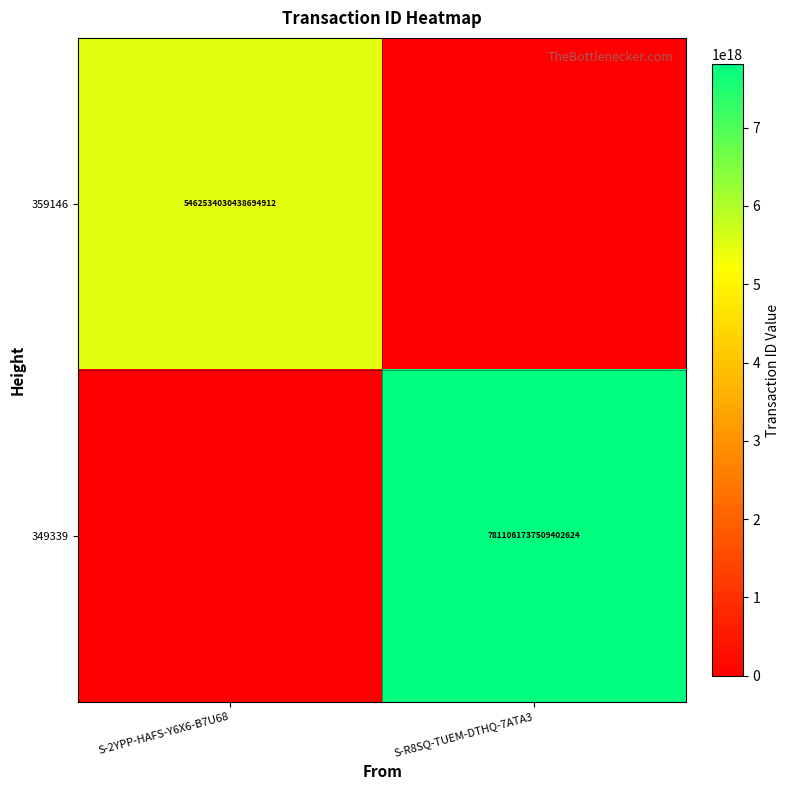

The value of 359146 at S-2YPP-HAFS-Y6X6-B7U68 is 2975400008668792320. True or false?

False